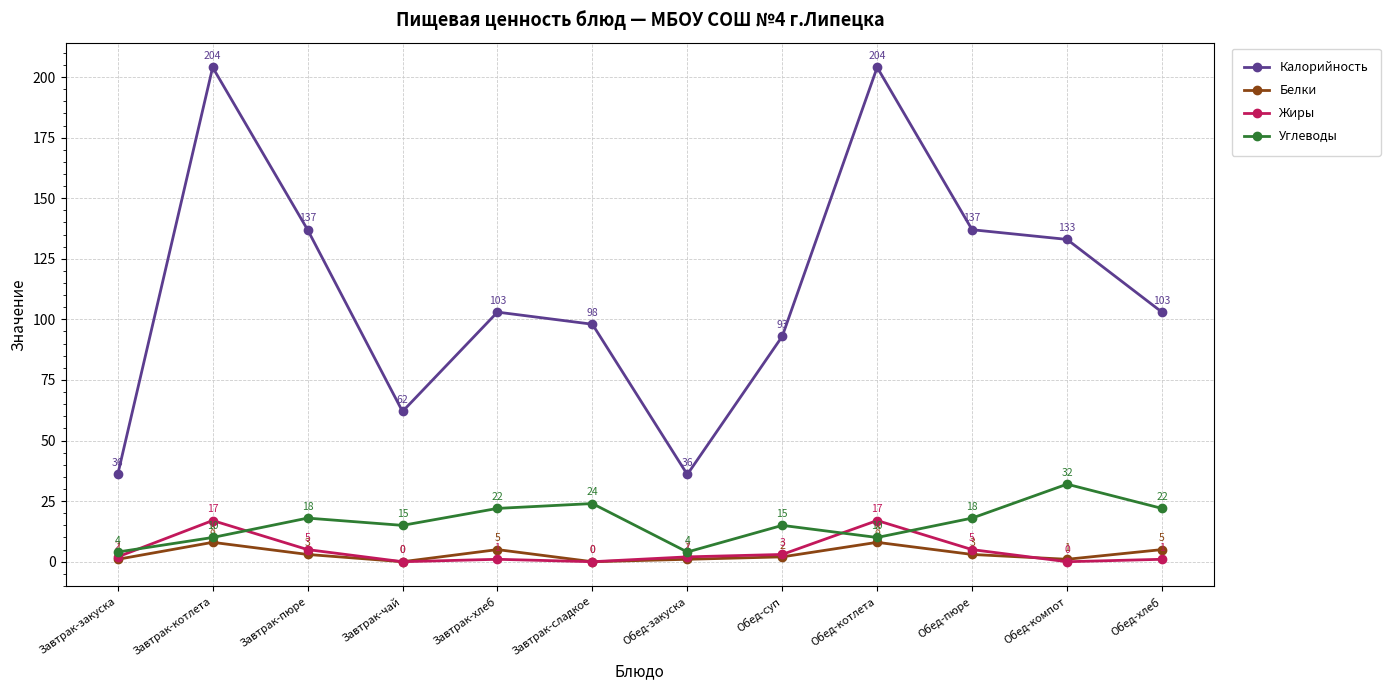

Reading left to right, list all the values displayed in this chart.

Калорийность: Завтрак-закуска=36	Завтрак-котлета=204	Завтрак-пюре=137	Завтрак-чай=62	Завтрак-хлеб=103	Завтрак-сладкое=98	Обед-закуска=36	Обед-суп=93	Обед-котлета=204	Обед-пюре=137	Обед-компот=133	Обед-хлеб=103
Белки: Завтрак-закуска=1	Завтрак-котлета=8	Завтрак-пюре=3	Завтрак-чай=0	Завтрак-хлеб=5	Завтрак-сладкое=0	Обед-закуска=1	Обед-суп=2	Обед-котлета=8	Обед-пюре=3	Обед-компот=1	Обед-хлеб=5
Жиры: Завтрак-закуска=2	Завтрак-котлета=17	Завтрак-пюре=5	Завтрак-чай=0	Завтрак-хлеб=1	Завтрак-сладкое=0	Обед-закуска=2	Обед-суп=3	Обед-котлета=17	Обед-пюре=5	Обед-компот=0	Обед-хлеб=1
Углеводы: Завтрак-закуска=4	Завтрак-котлета=10	Завтрак-пюре=18	Завтрак-чай=15	Завтрак-хлеб=22	Завтрак-сладкое=24	Обед-закуска=4	Обед-суп=15	Обед-котлета=10	Обед-пюре=18	Обед-компот=32	Обед-хлеб=22